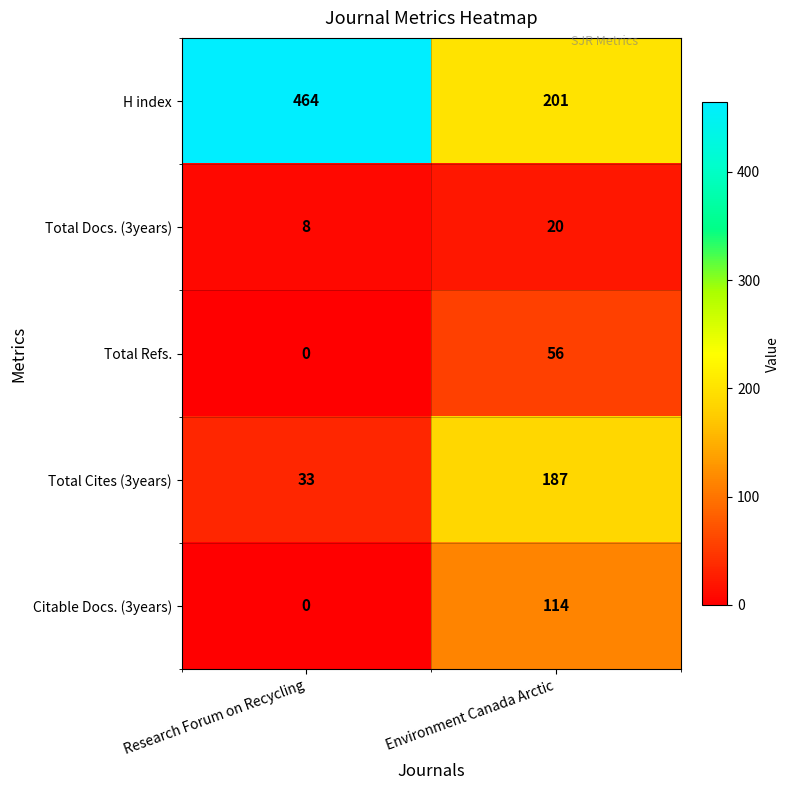

Which series has the largest range (max minus min)?

H index